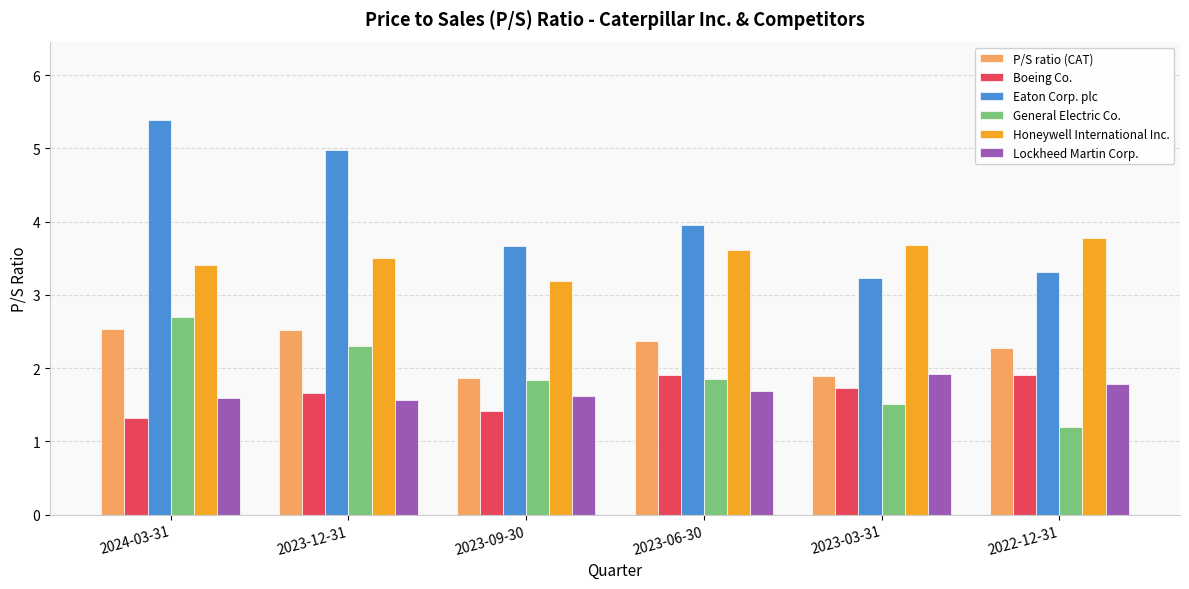

What is the difference between the maximum and minimum values in the P/S ratio (CAT) series?

0.7